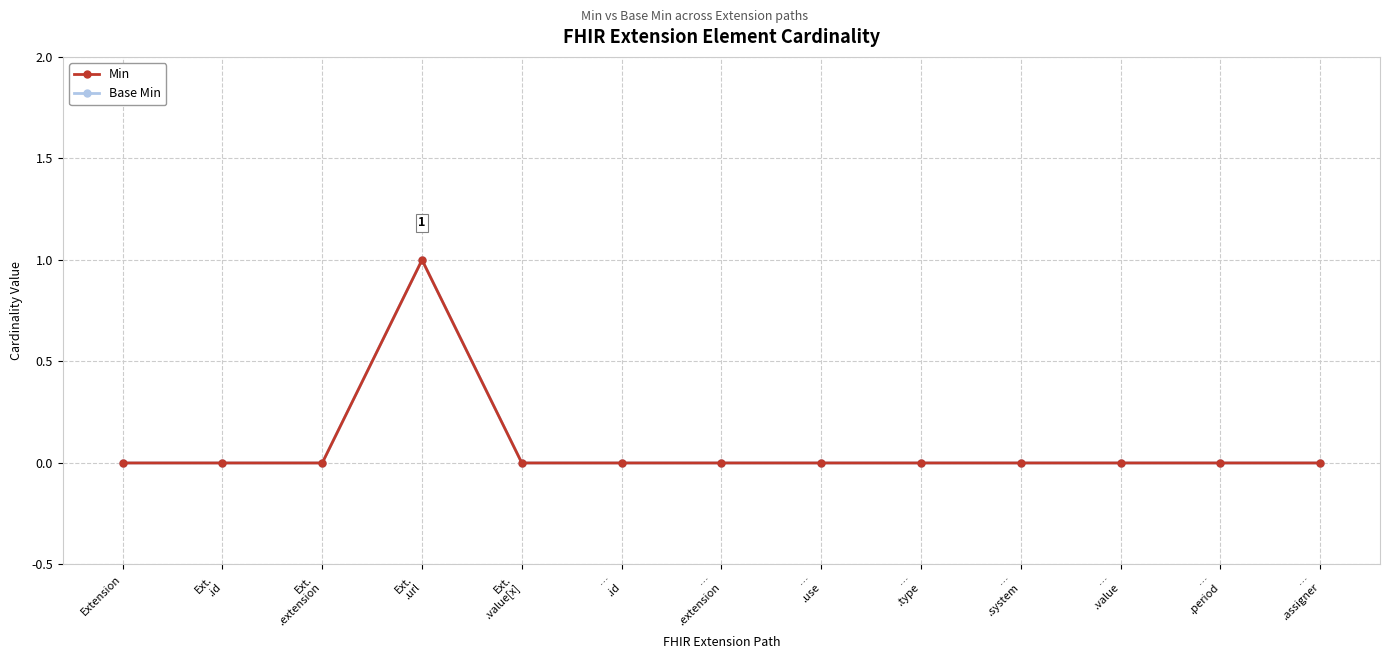

Rank the series by their maximum value, from lowest to highest.

Min, Base Min